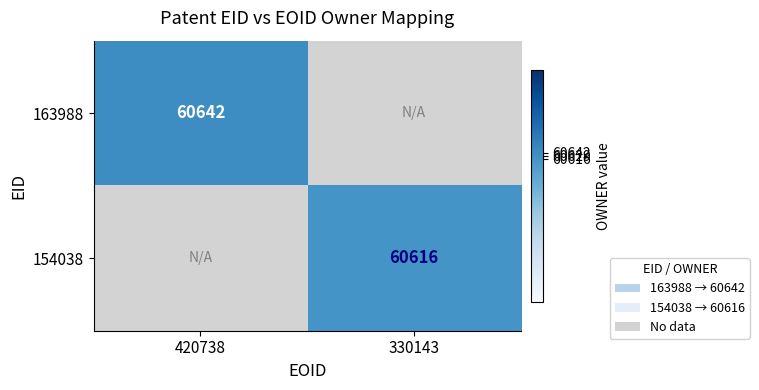

What is the maximum value shown in the chart?

60642.0